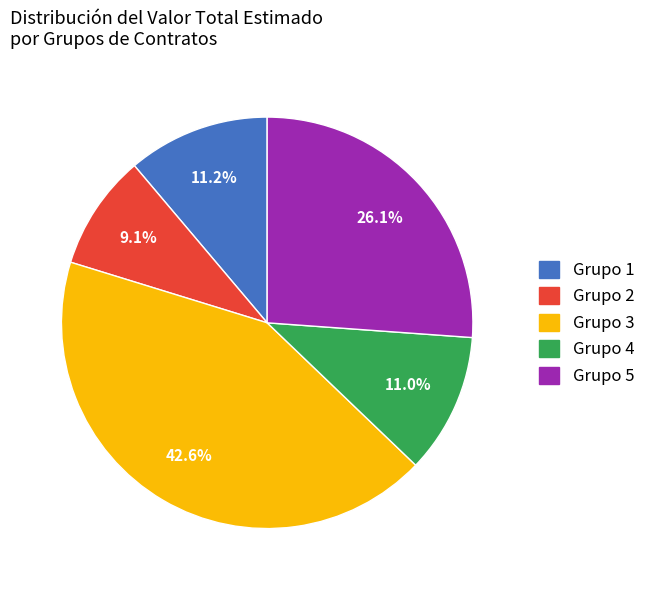

Is there any slice that represents more than half of the pie?

No